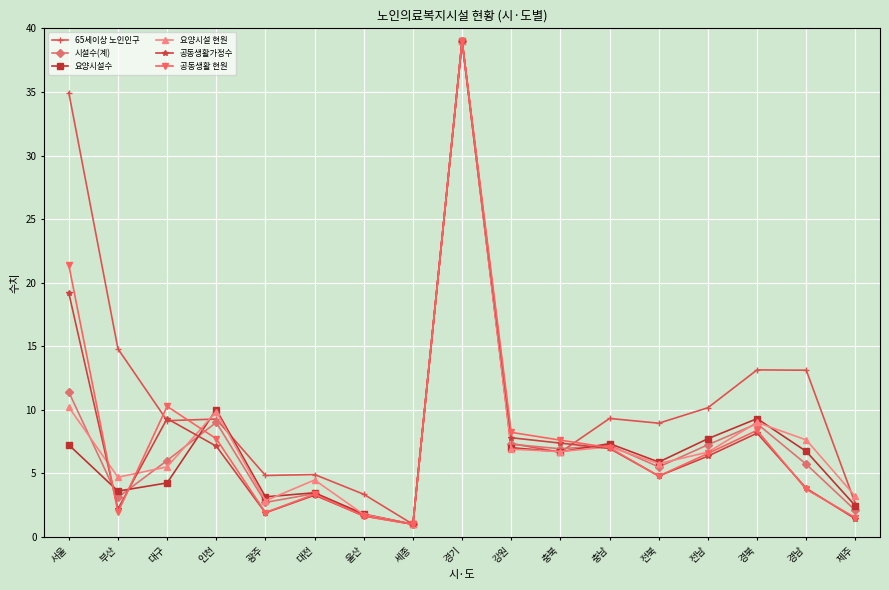

What is the spread (max minus min) of values at 경남?

9.4